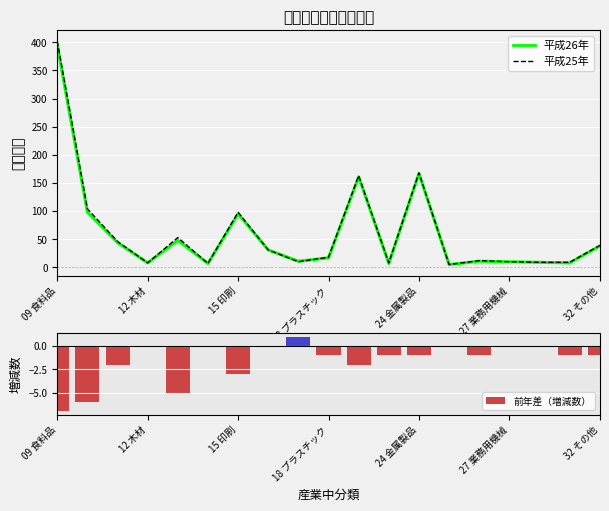

Count the number of data series in this chart.

3